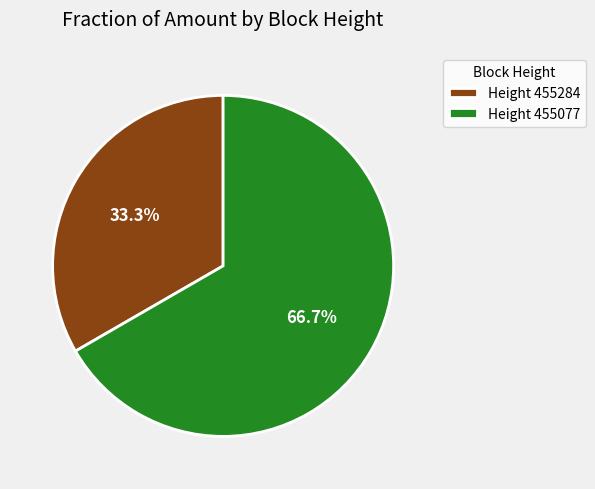

Rank the categories by value from lowest to highest.

Height 455284, Height 455077